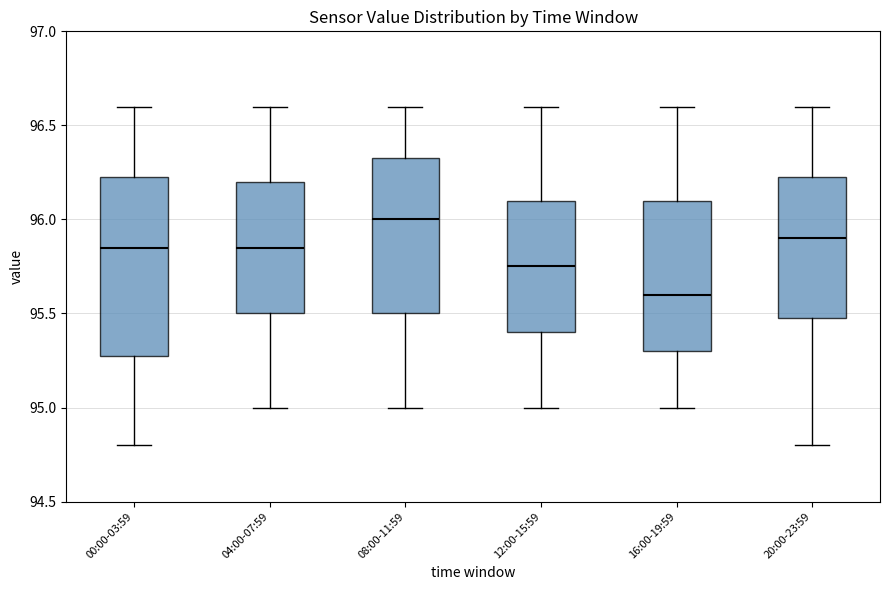

Reading left to right, transcribe this box plot: for each box, give where its median line is, the range the box spans, and where its two whiskers end, as read against the y-axis. The values are not printed on the chart, so give them approximately, as read against the axis.

00:00-03:59: median 95.85, box 95.30 to 96.25, whiskers 94.80 to 96.60
04:00-07:59: median 95.85, box 95.50 to 96.20, whiskers 95.00 to 96.60
08:00-11:59: median 96.00, box 95.50 to 96.35, whiskers 95.00 to 96.60
12:00-15:59: median 95.75, box 95.40 to 96.10, whiskers 95.00 to 96.60
16:00-19:59: median 95.60, box 95.30 to 96.10, whiskers 95.00 to 96.60
20:00-23:59: median 95.90, box 95.50 to 96.25, whiskers 94.80 to 96.60